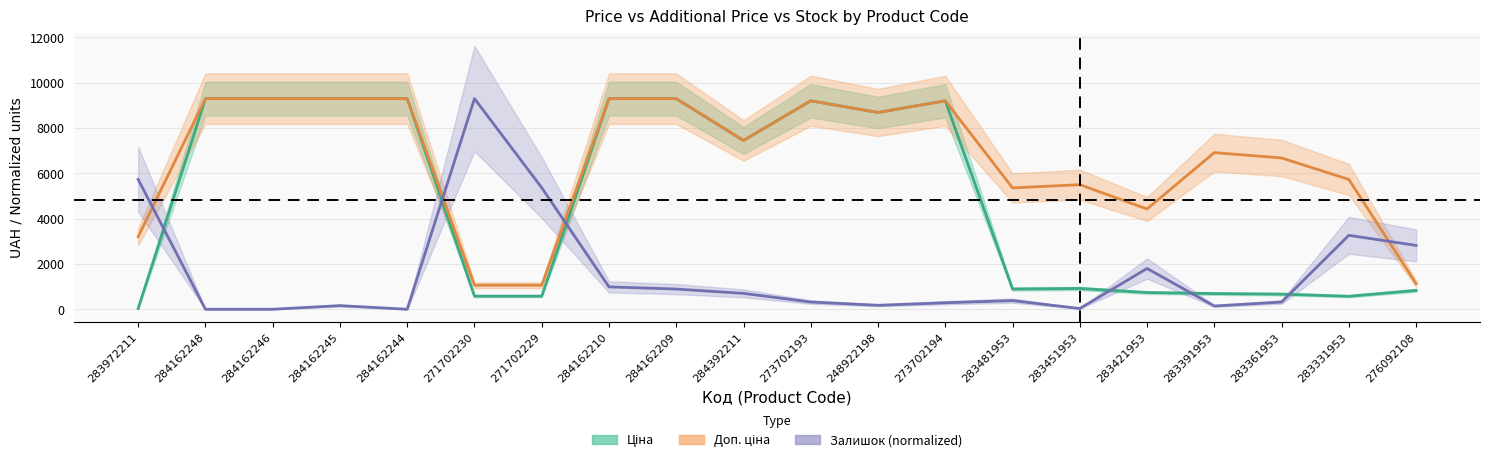

How many interior local peaks does the Залишок series have?

5